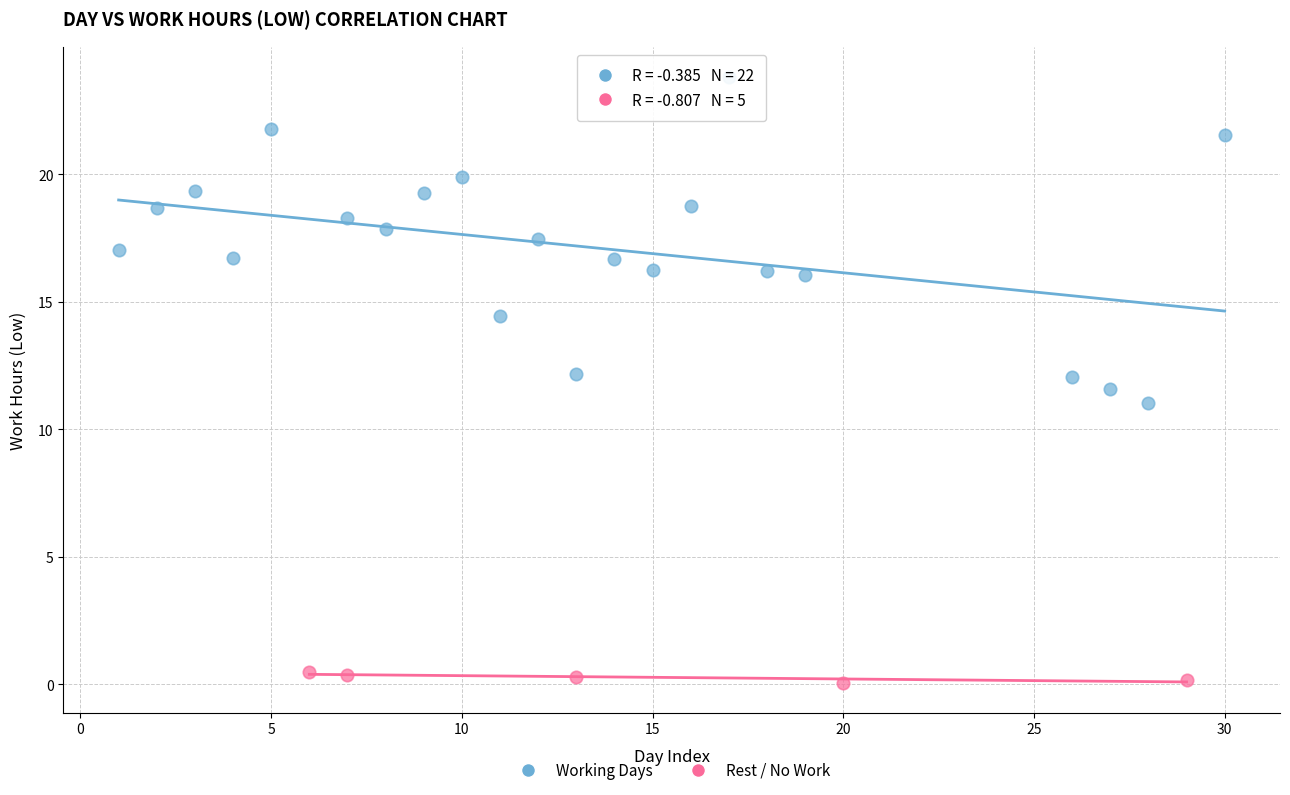

Which series has the largest Y range (max minus min)?

Working Days